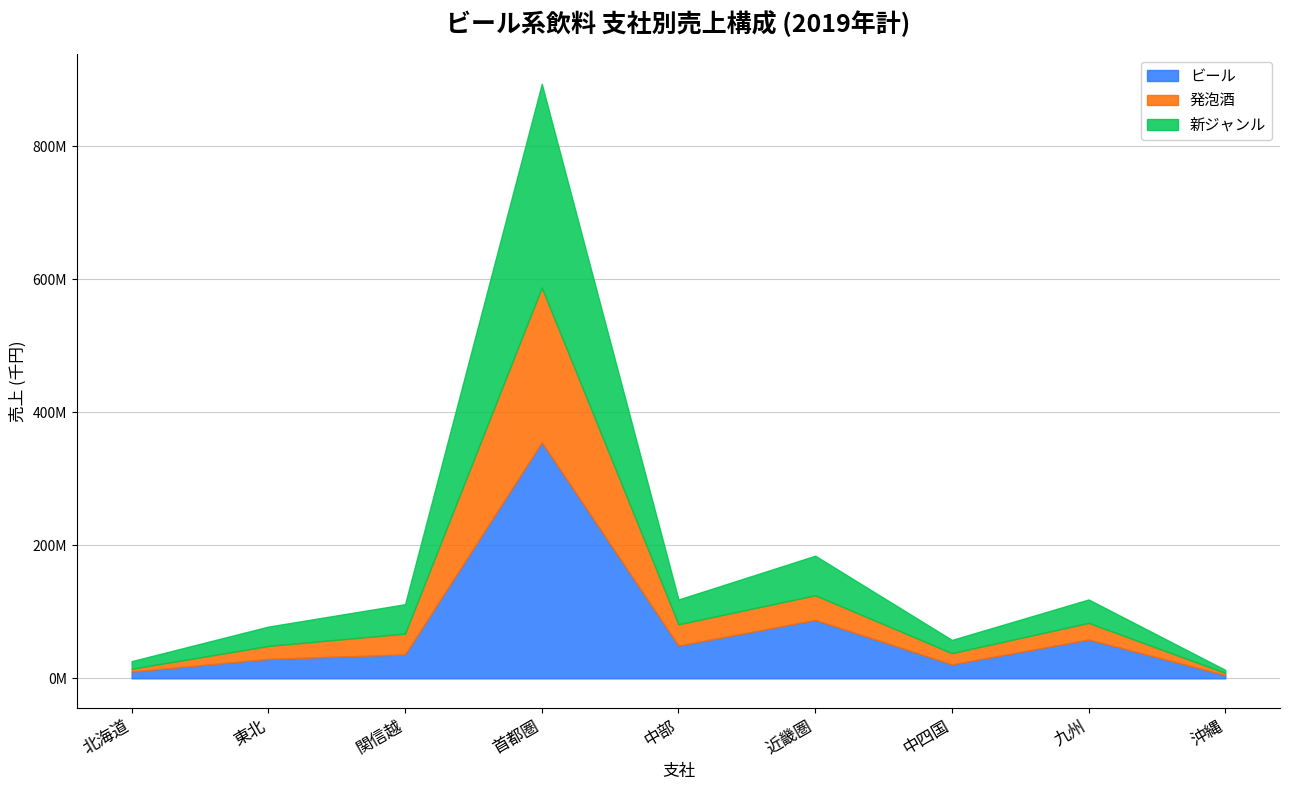

True or false: 発泡酒 and ビール intersect in this chart.

False